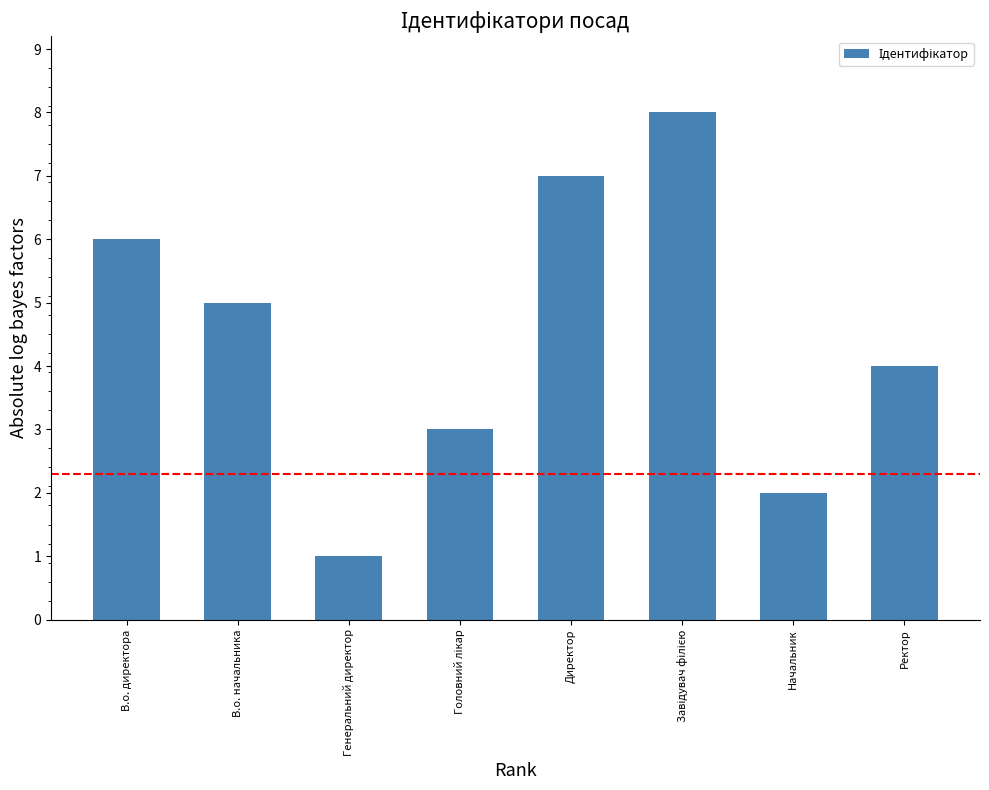

How many values are between 3 and 7?

5